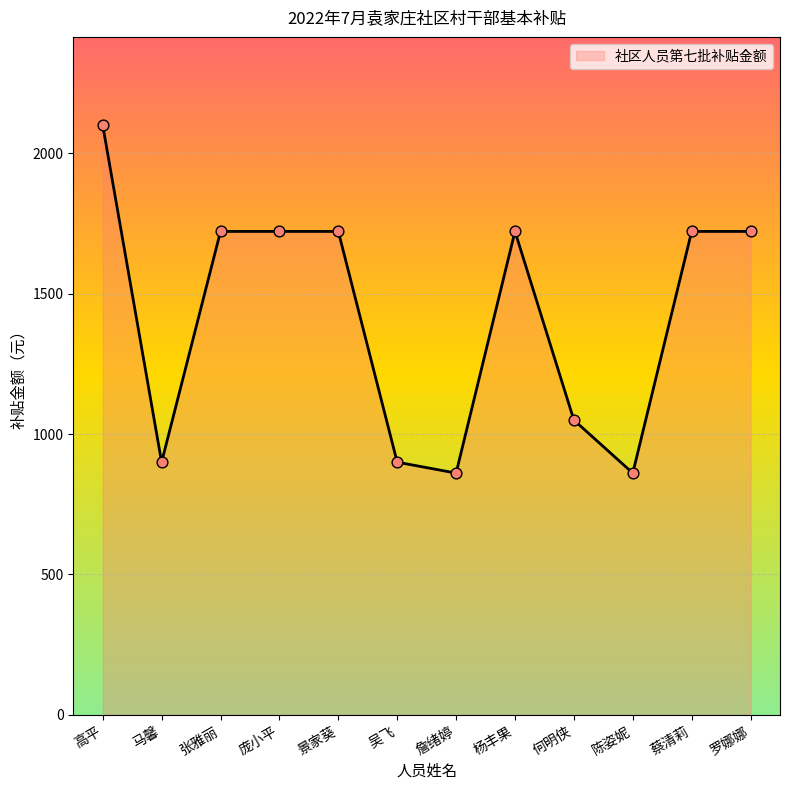

Which has a higher value, 高平 or 何明侠?

高平